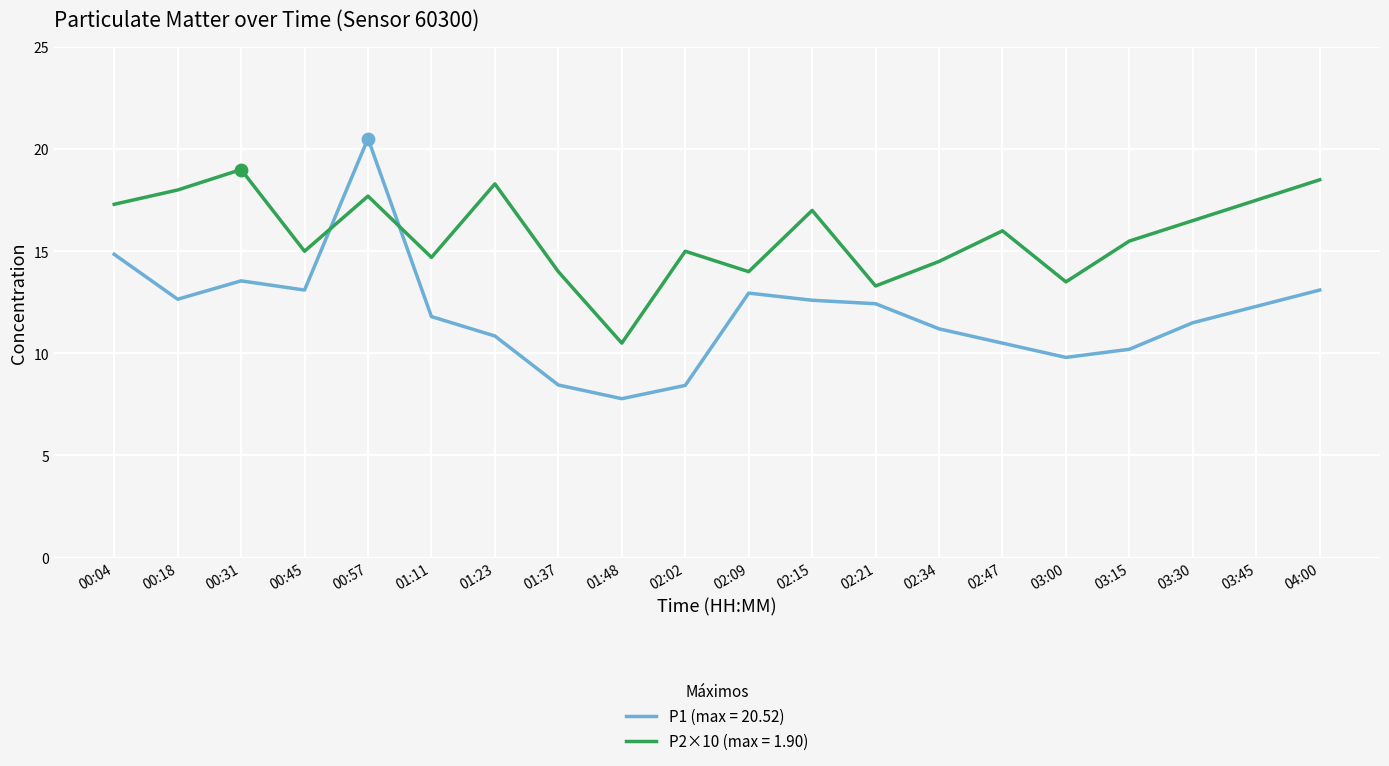

What is the spread (max minus min) of values at 02:21?

0.9